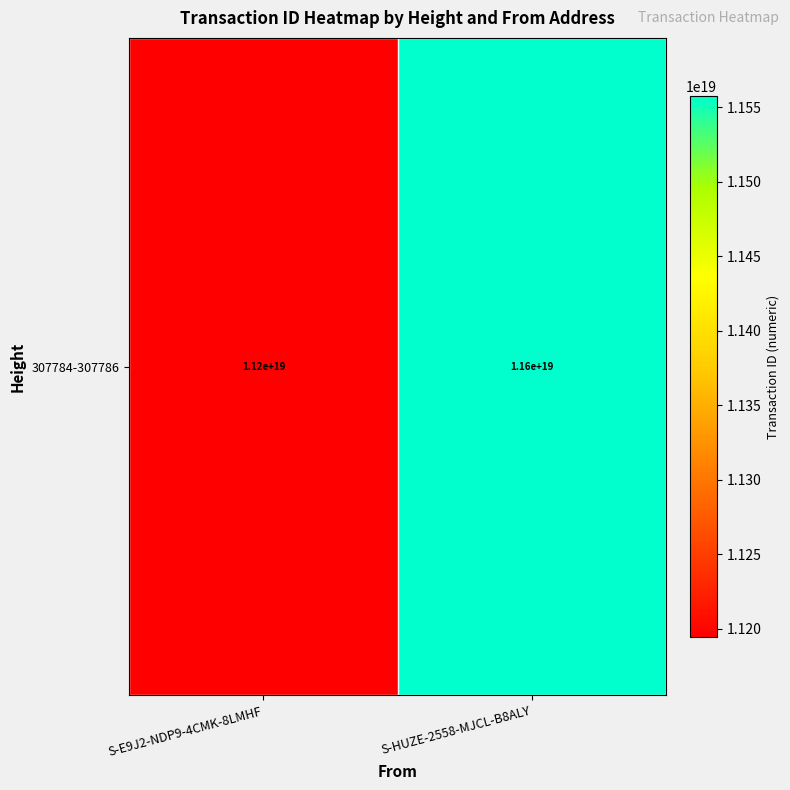

How many data points are less than 11557491291236853760?

1